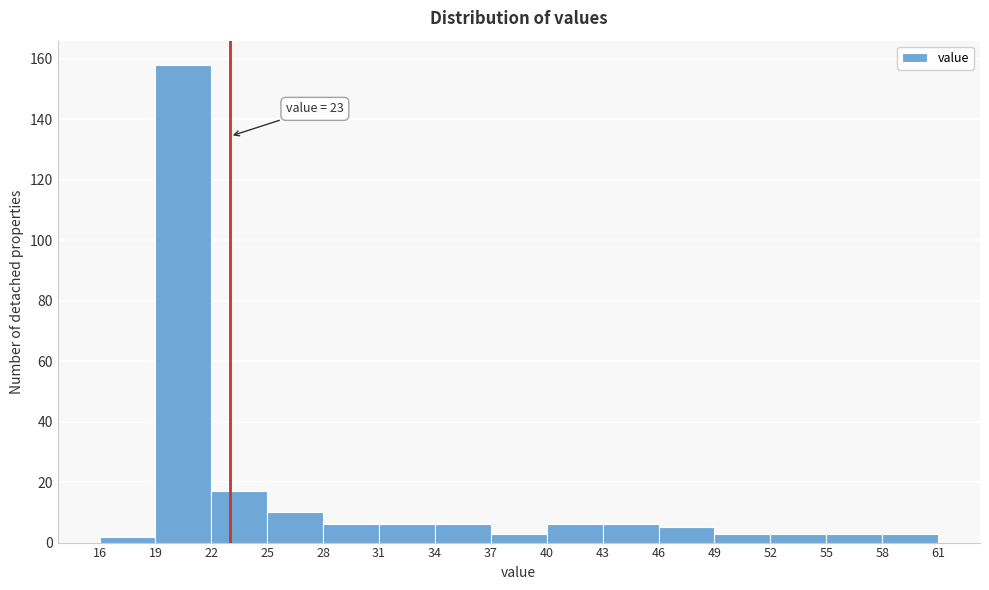

Over which range of the x-axis is the bar tallest?

19 to 22